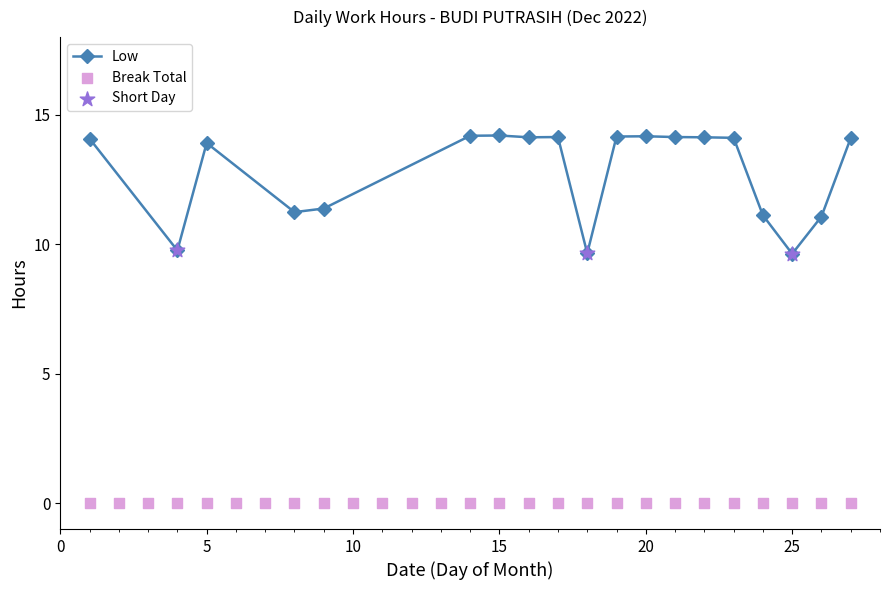

At which category is the sum across all series the highest?

15